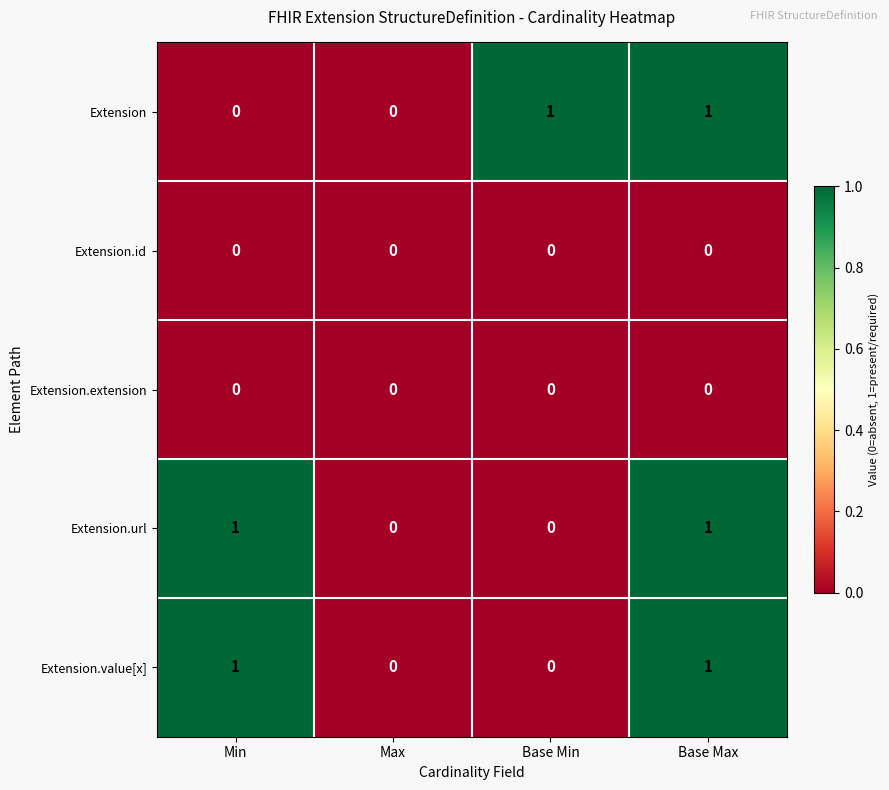

Is it true that Extension.value[x] equals 1 at Base Max?

True